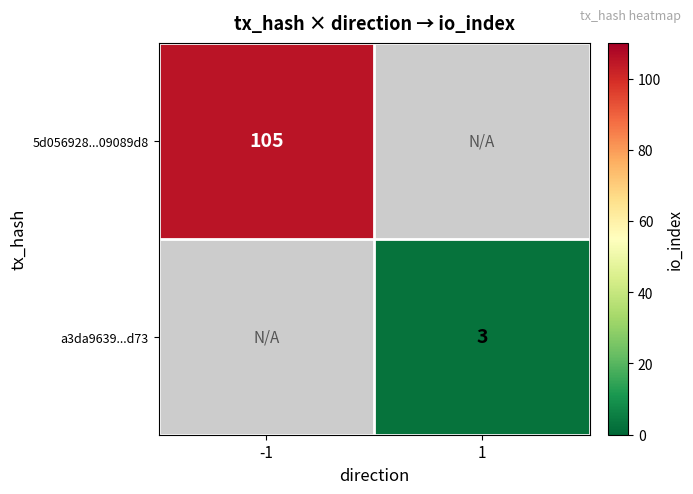

The a3da9639...d73 series shows 4 at 1. True or false?

False